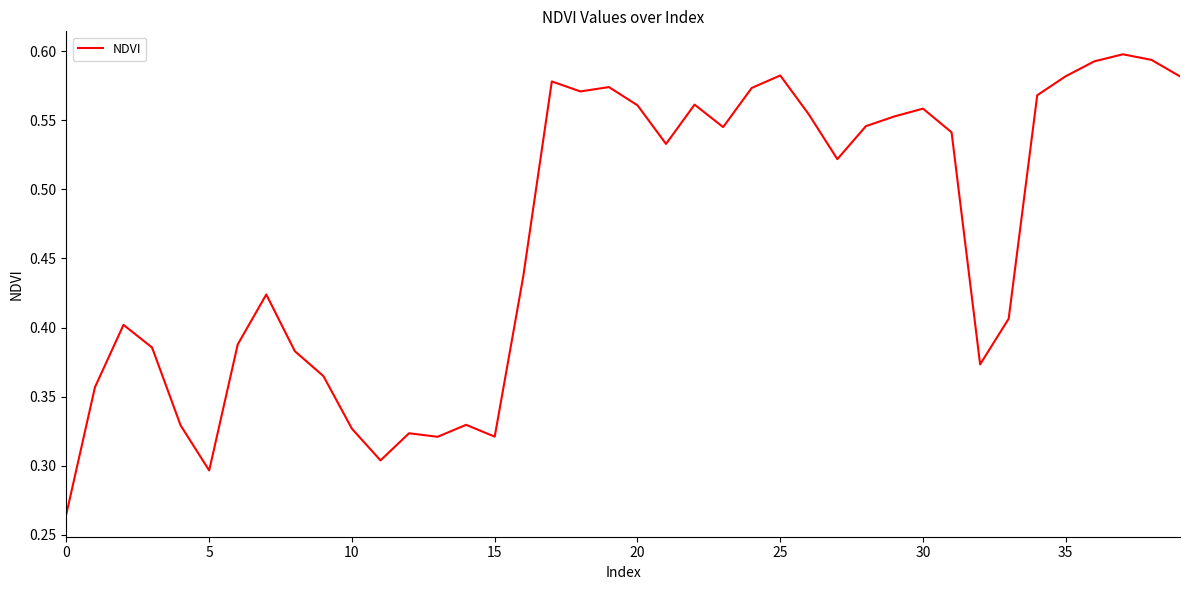

What is the difference between the second highest and minimum values?

0.3